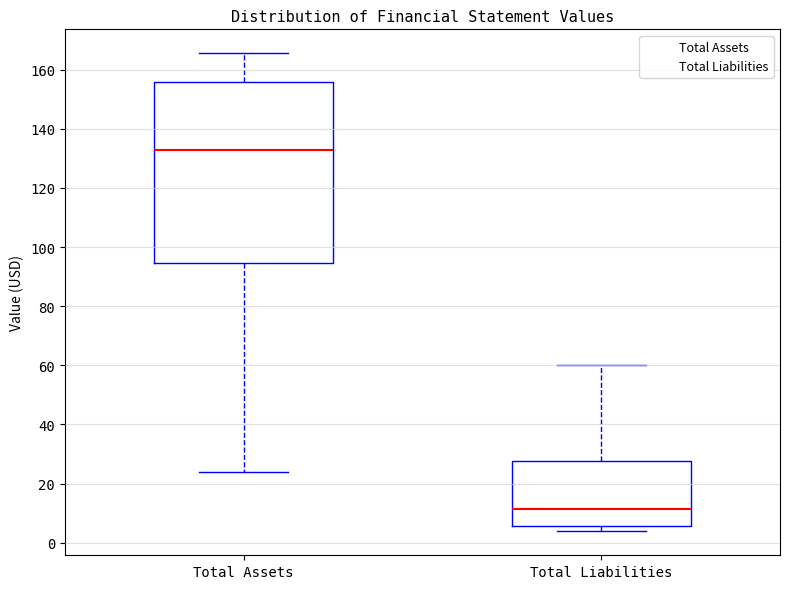

Which box is the tallest, from its lower edge to its upper edge?

Total Assets